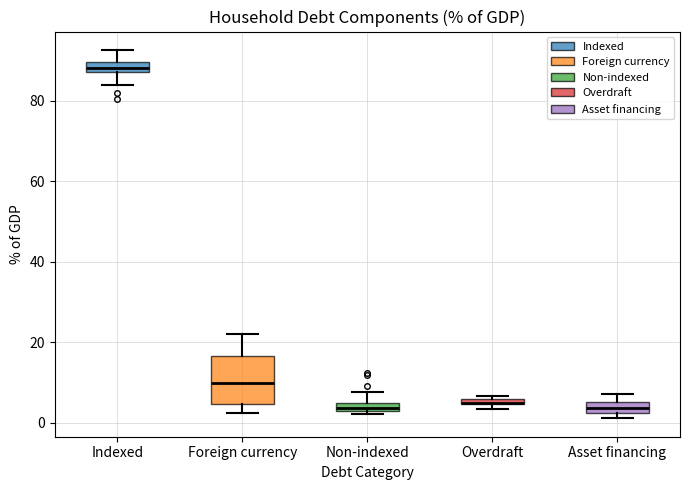

Comparing the boxes themselves (not the whiskers), which one is the tallest?

Foreign currency